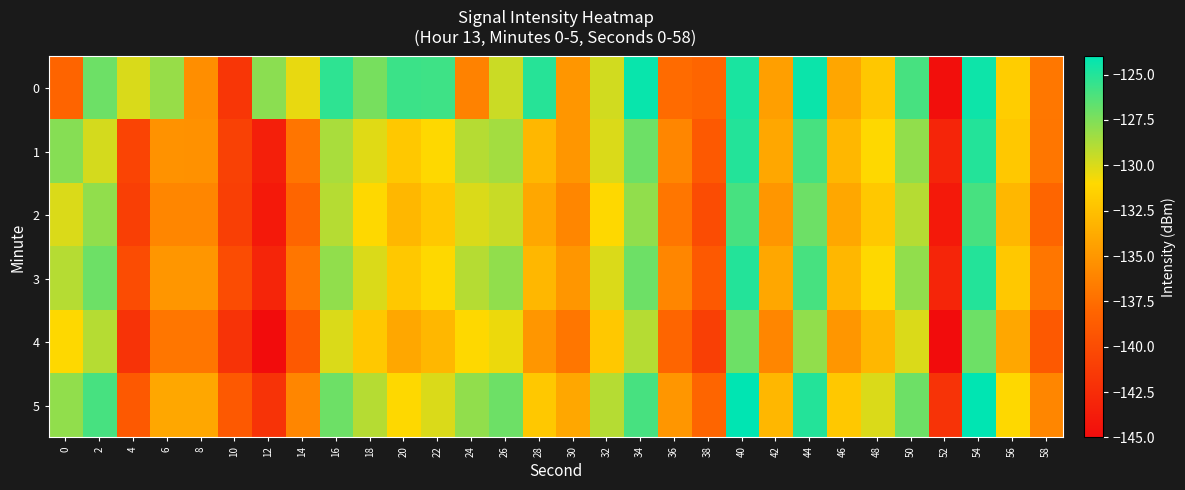

Reading right to left, transcribe all the data shown in this chart.

0: 58=-136.9	56=-131.7	54=-124.4	52=-144.8	50=-126.0	48=-132.1	46=-134.1	44=-124.3	42=-134.5	40=-124.7	38=-138.0	36=-137.7	34=-124.3	32=-129.8	30=-135.0	28=-125.1	26=-129.6	24=-136.3	22=-125.8	20=-125.7	18=-127.3	16=-125.3	14=-130.4	12=-127.8	10=-141.7	8=-135.5	6=-128.2	4=-130.0	2=-127.0	0=-138.1
1: 58=-137.0	56=-132.0	54=-125.0	52=-143.0	50=-128.0	48=-131.0	46=-133.0	44=-126.0	42=-134.0	40=-125.0	38=-139.0	36=-136.0	34=-127.0	32=-130.0	30=-135.0	28=-133.0	26=-128.5	24=-129.0	22=-131.0	20=-132.0	18=-130.2	16=-128.7	14=-137.1	12=-143.5	10=-140.9	8=-135.4	6=-135.3	4=-140.6	2=-129.8	0=-127.7
2: 58=-138.0	56=-133.0	54=-126.0	52=-144.0	50=-129.0	48=-132.0	46=-134.0	44=-127.0	42=-135.0	40=-126.0	38=-140.0	36=-137.0	34=-128.0	32=-131.0	30=-136.0	28=-134.0	26=-129.5	24=-130.0	22=-132.0	20=-133.0	18=-131.0	16=-129.0	14=-138.0	12=-144.0	10=-141.0	8=-136.0	6=-136.0	4=-141.0	2=-128.0	0=-130.0
3: 58=-137.0	56=-132.0	54=-125.0	52=-143.0	50=-128.0	48=-131.0	46=-133.0	44=-126.0	42=-134.0	40=-125.0	38=-139.0	36=-136.0	34=-127.0	32=-130.0	30=-135.0	28=-133.0	26=-128.0	24=-129.0	22=-131.0	20=-132.0	18=-130.0	16=-128.0	14=-137.0	12=-143.0	10=-140.0	8=-135.0	6=-135.0	4=-140.0	2=-127.0	0=-129.0
4: 58=-139.0	56=-134.0	54=-127.0	52=-145.0	50=-130.0	48=-133.0	46=-135.0	44=-128.0	42=-136.0	40=-127.0	38=-141.0	36=-138.0	34=-129.0	32=-132.0	30=-137.0	28=-135.0	26=-130.5	24=-131.0	22=-133.0	20=-134.0	18=-132.0	16=-130.0	14=-139.0	12=-145.0	10=-142.0	8=-137.0	6=-137.0	4=-142.0	2=-129.0	0=-131.0
5: 58=-136.0	56=-131.0	54=-124.0	52=-142.0	50=-127.0	48=-130.0	46=-132.0	44=-125.0	42=-133.0	40=-124.0	38=-138.0	36=-135.0	34=-126.0	32=-129.0	30=-134.0	28=-132.0	26=-127.0	24=-128.0	22=-130.0	20=-131.0	18=-129.0	16=-127.0	14=-136.0	12=-142.0	10=-139.0	8=-134.0	6=-134.0	4=-139.0	2=-126.0	0=-128.0